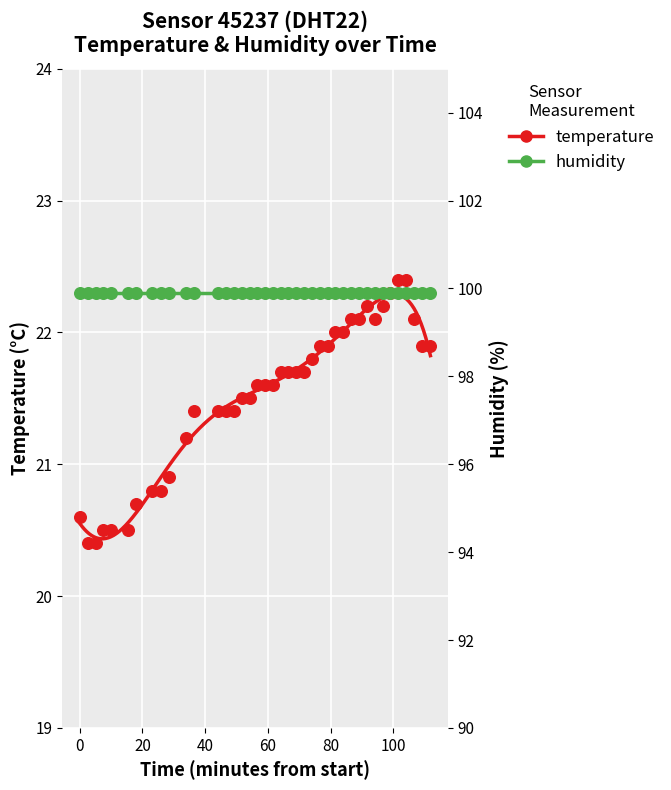

At how many categories does at least one series exceed 74?

40